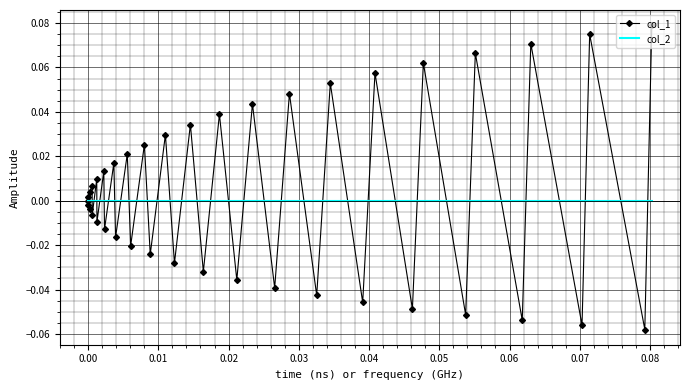

Rank the series by their maximum value, from lowest to highest.

col_2, col_1